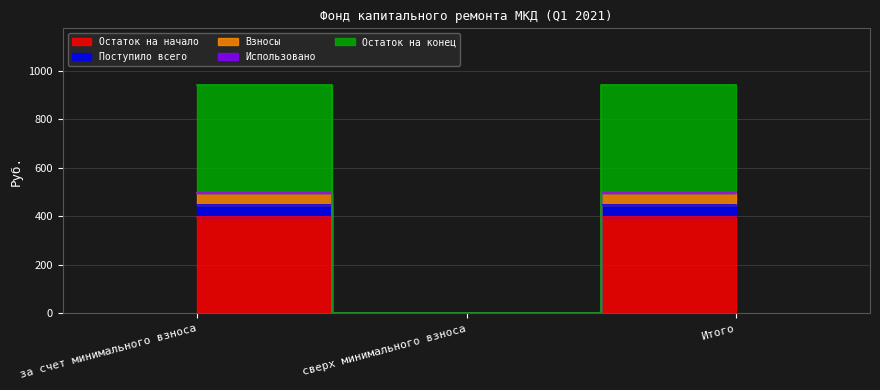

How many data points does each series have?

3